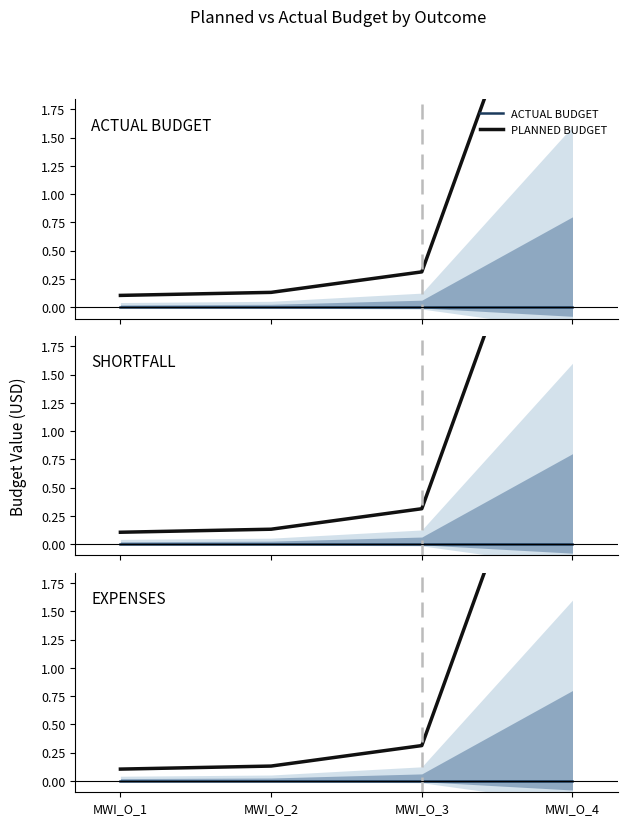

Reading left to right, list all the values displayed in this chart.

ACTUAL BUDGET: 0.0	0.0	0.0	0.0
PLANNED BUDGET: 0.1	0.1	0.3	4.0
SHORTFALL: 0.0	0.0	0.0	0.0
EXPENSES: 0.0	0.0	0.0	0.0